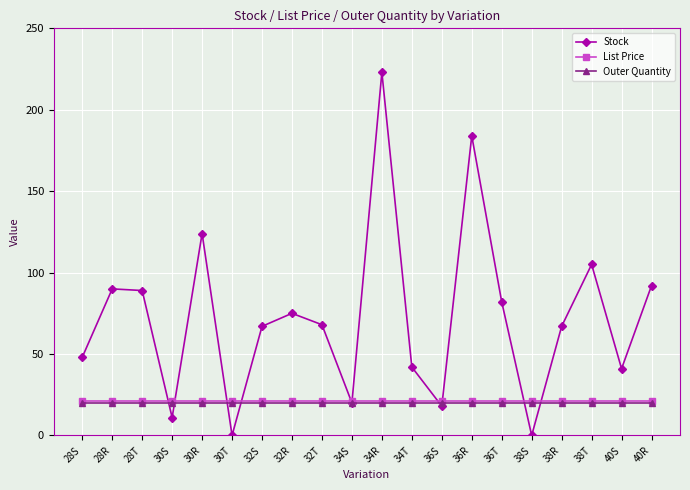

The Stock series shows 99.4 at 32R. True or false?

False